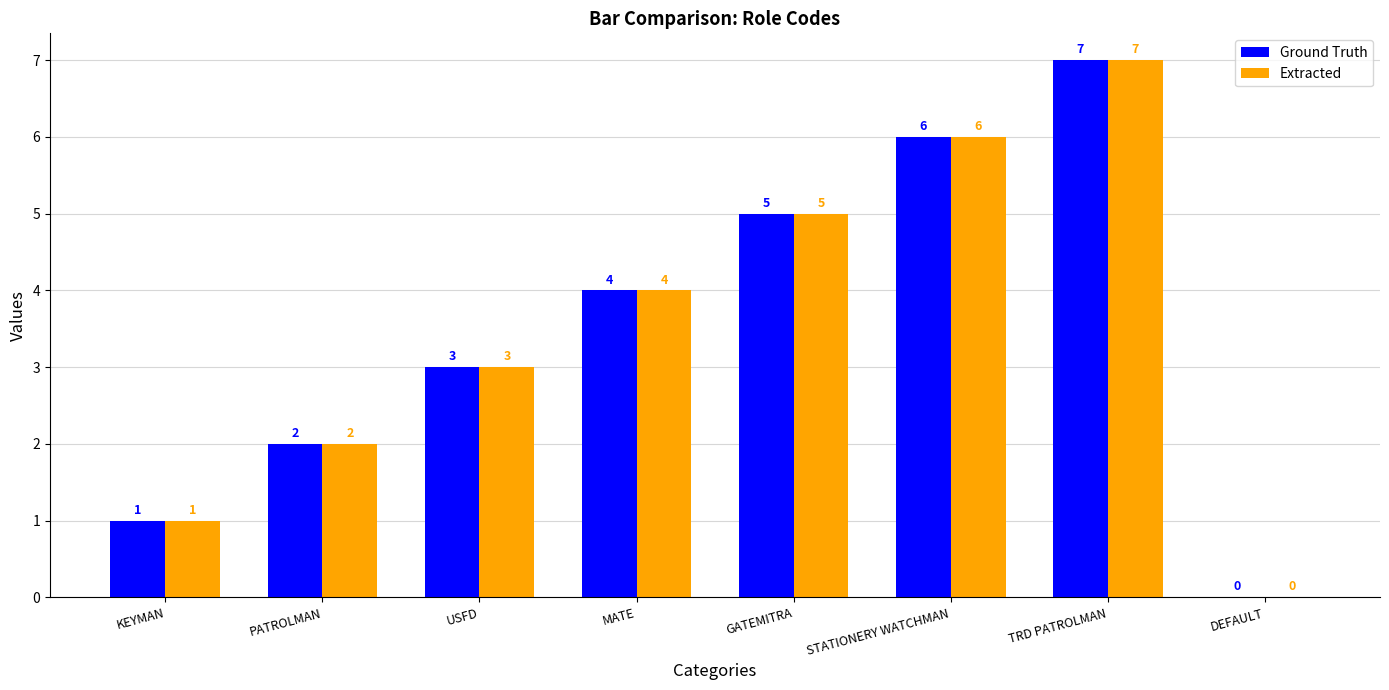

True or false: Ground Truth has a value of 4 at MATE.

True